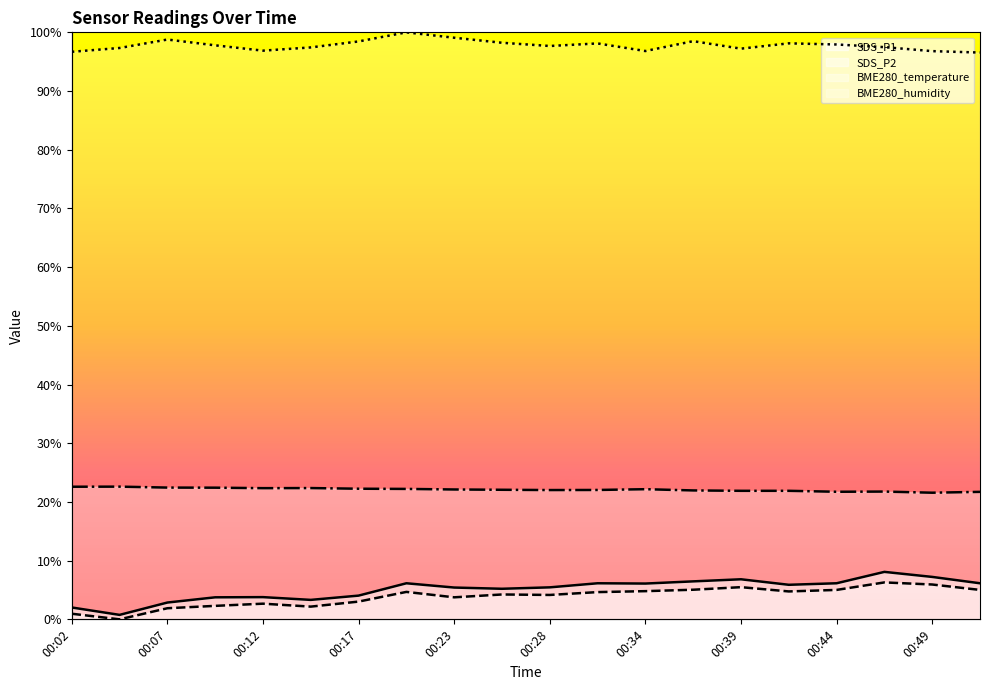

What is the approximate value of SDS_P1 at 00:44?

6.1